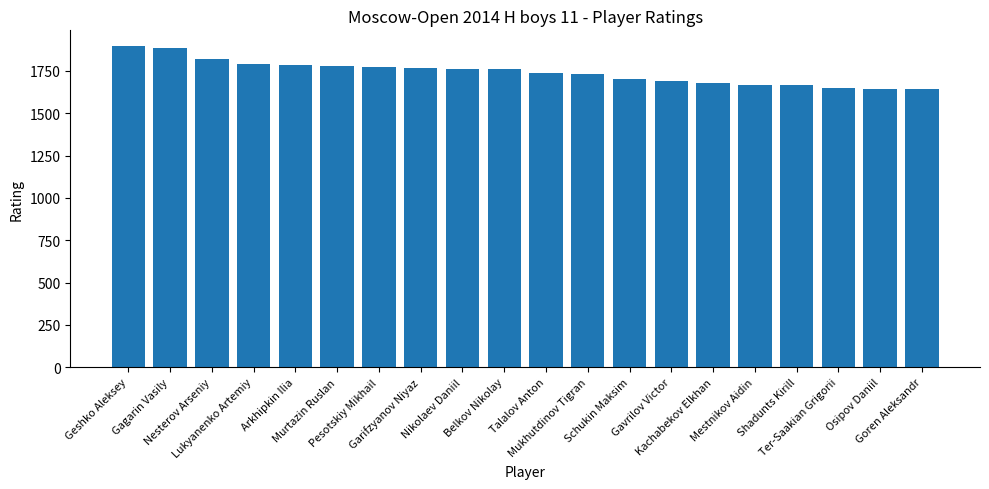

What is the value of the 18th bar from the left?

1647